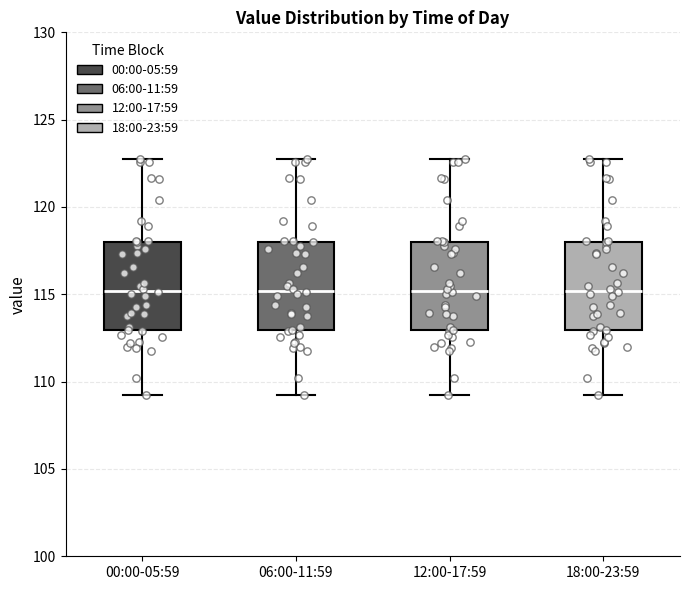

Reading left to right, transcribe this box plot: for each box, give where its median line is, the range the box spans, and where its two whiskers end, as read against the y-axis. The values are not printed on the chart, so give them approximately, as read against the axis.

00:00-05:59: median 115.0, box 113.0 to 118.0, whiskers 109.5 to 122.5
06:00-11:59: median 115.0, box 113.0 to 118.0, whiskers 109.5 to 122.5
12:00-17:59: median 115.0, box 113.0 to 118.0, whiskers 109.5 to 122.5
18:00-23:59: median 115.0, box 113.0 to 118.0, whiskers 109.5 to 122.5